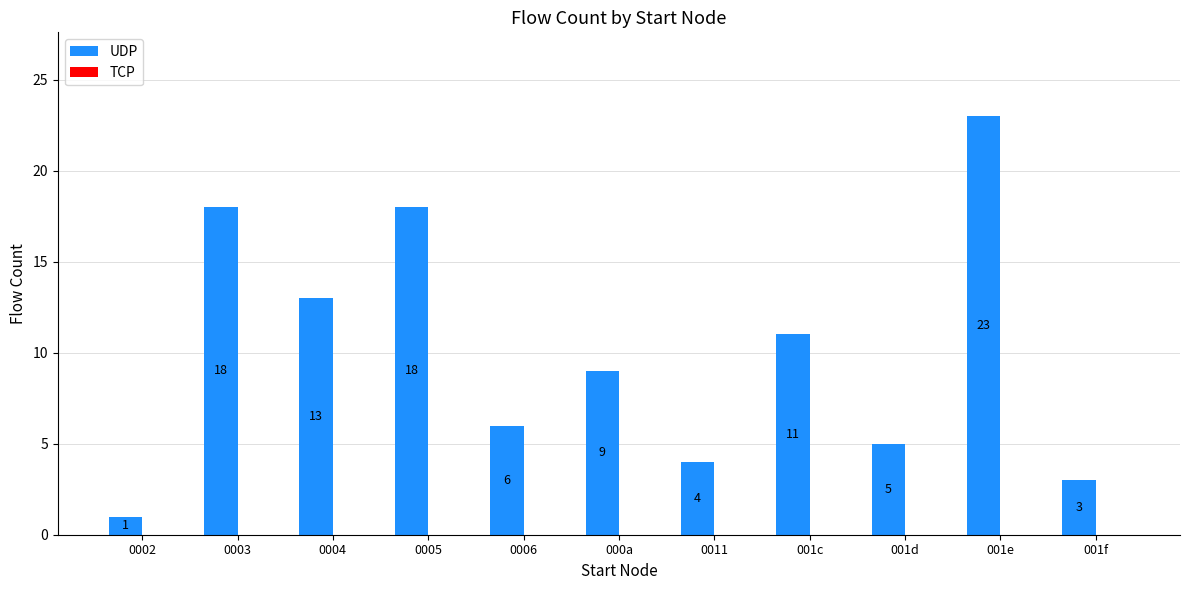

How many bars are there in total?

11